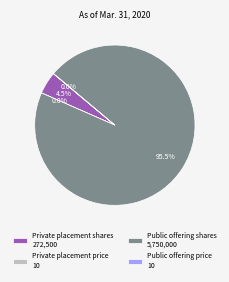

What is the largest slice in the pie chart?

Public offering shares 5,750,000